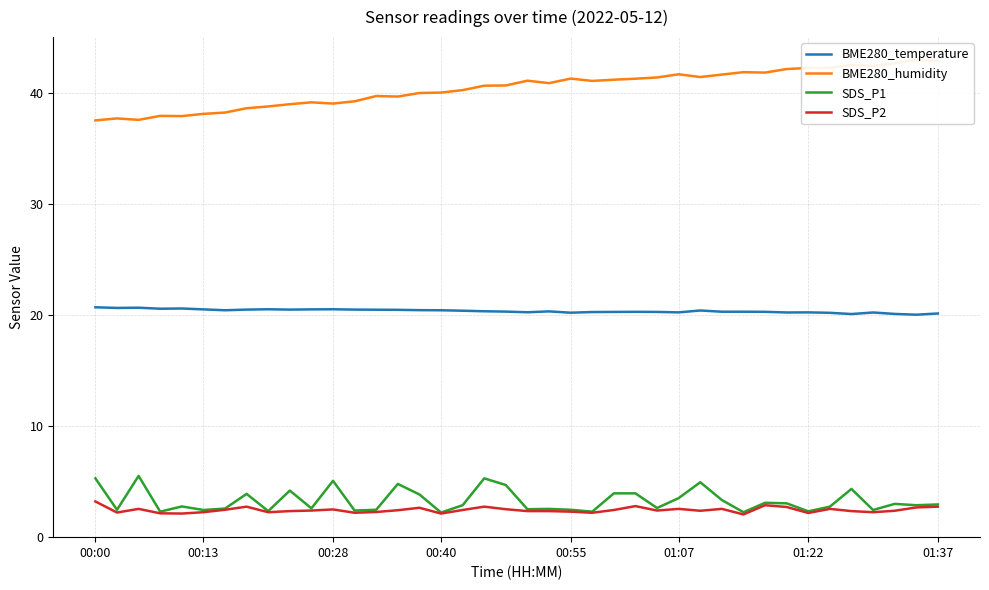

What is the greatest value displayed?

43.0